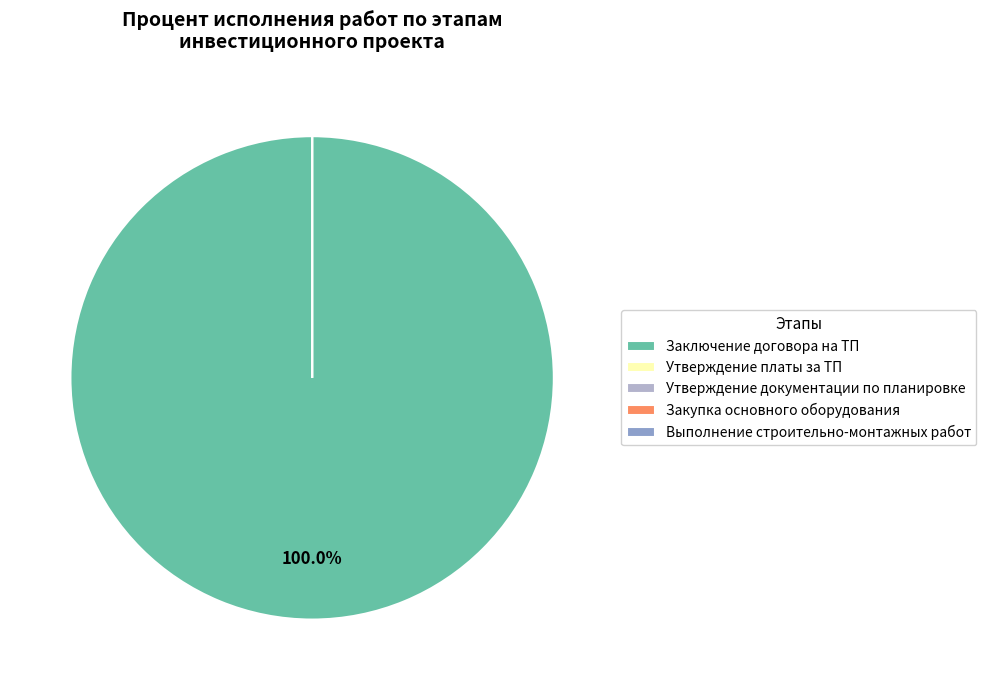

The Утверждение платы за ТП slice represents 1% of the pie. True or false?

False